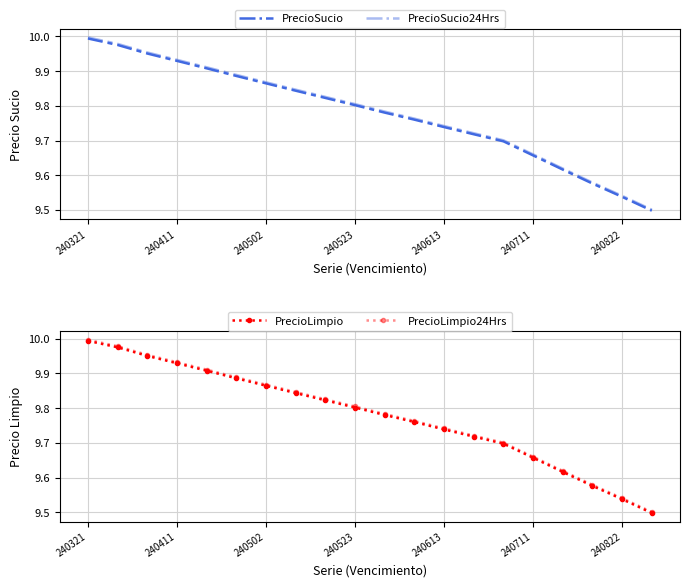

Which series has the largest total across all categories?

PrecioSucio24Hrs